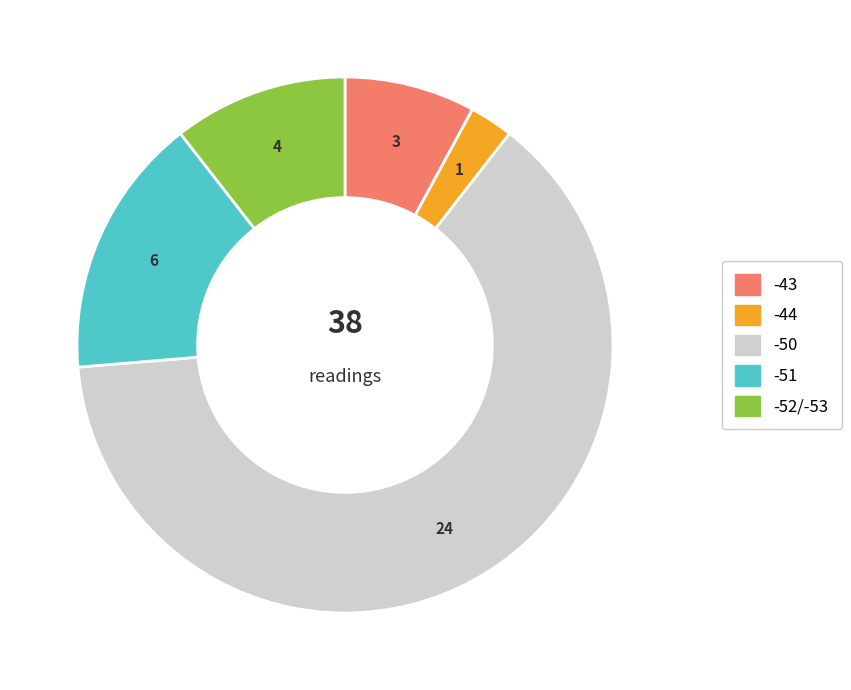

Is there a majority slice in this chart?

Yes